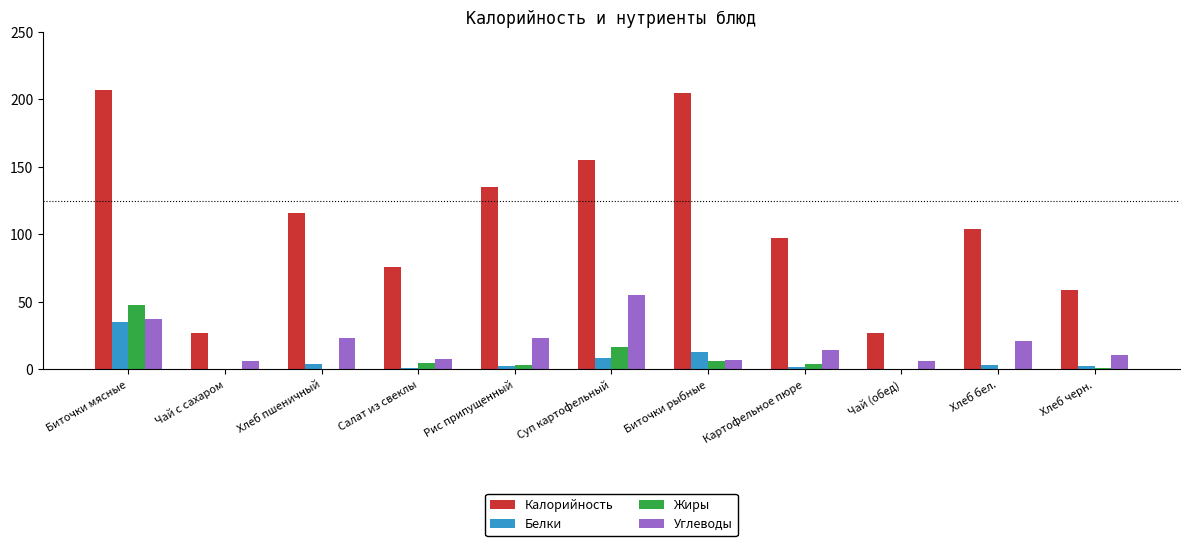

True or false: Белки has a value of 0.2 at Чай с сахаром.

True